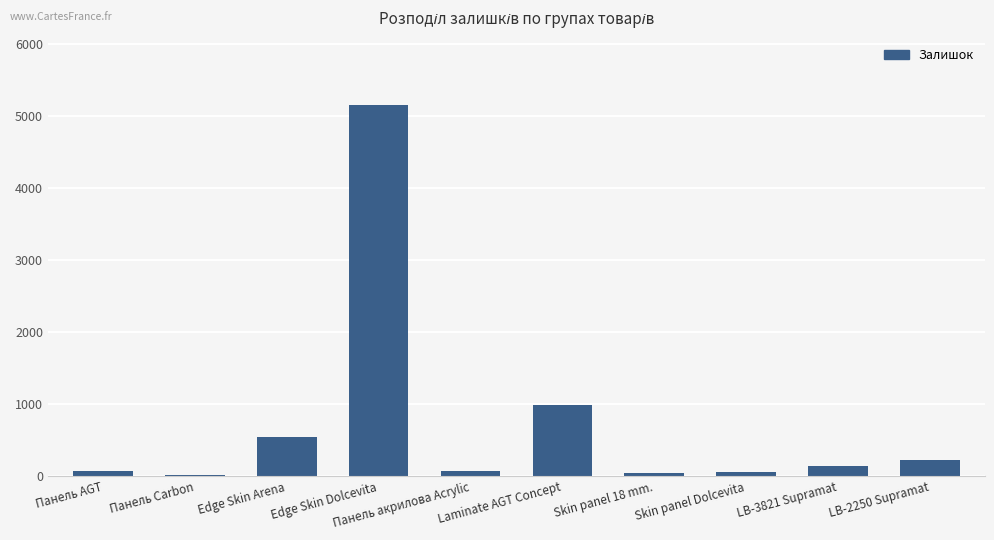

How many series are shown in this chart?

1